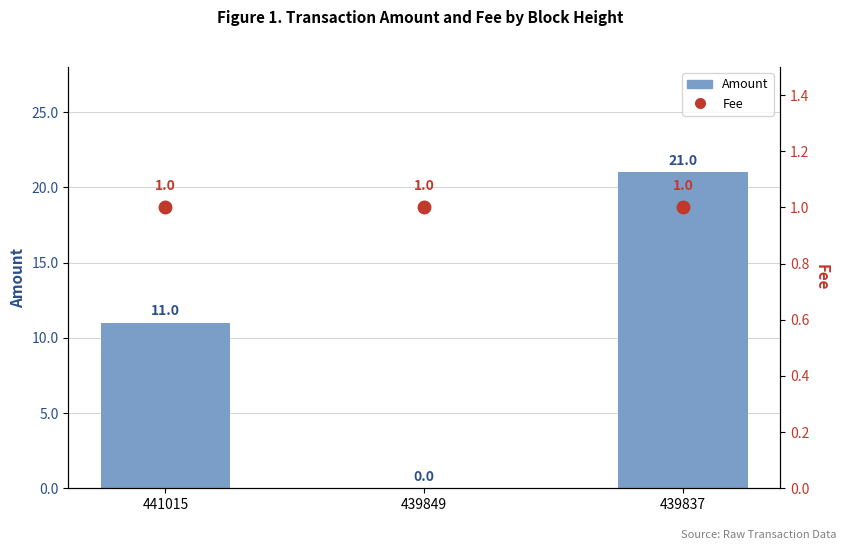

Rank the categories by Amount value from lowest to highest.

439849, 441015, 439837